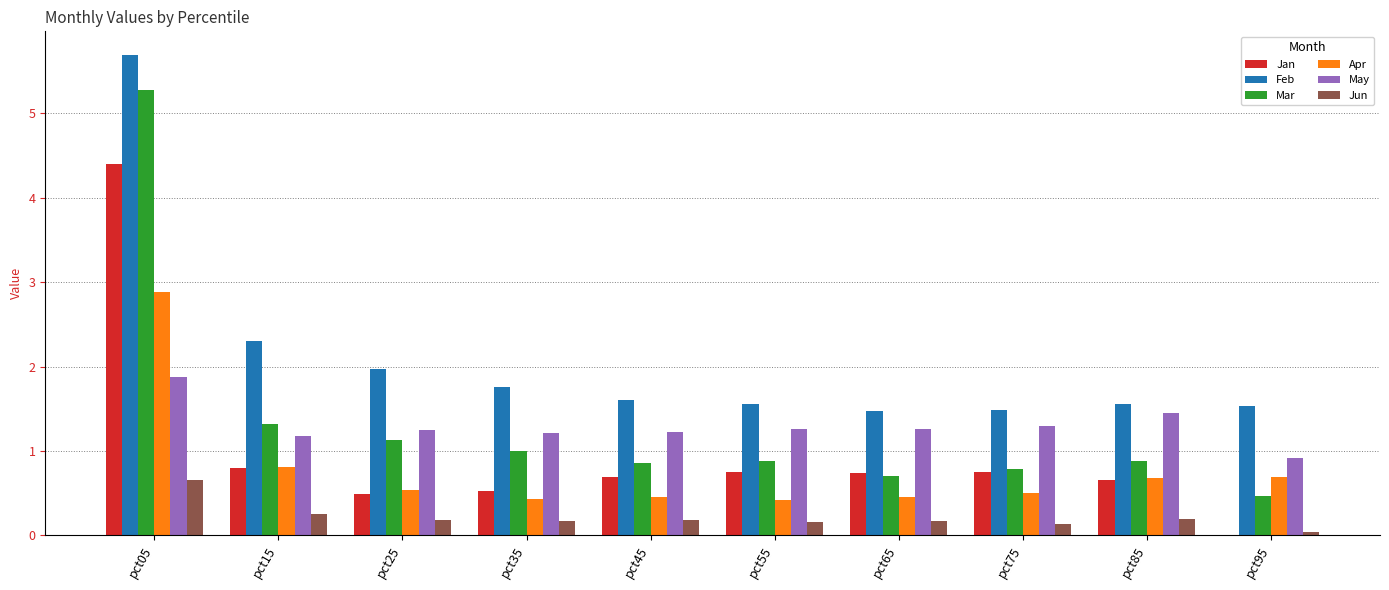

The value of Mar at pct25 is 1.1. True or false?

True